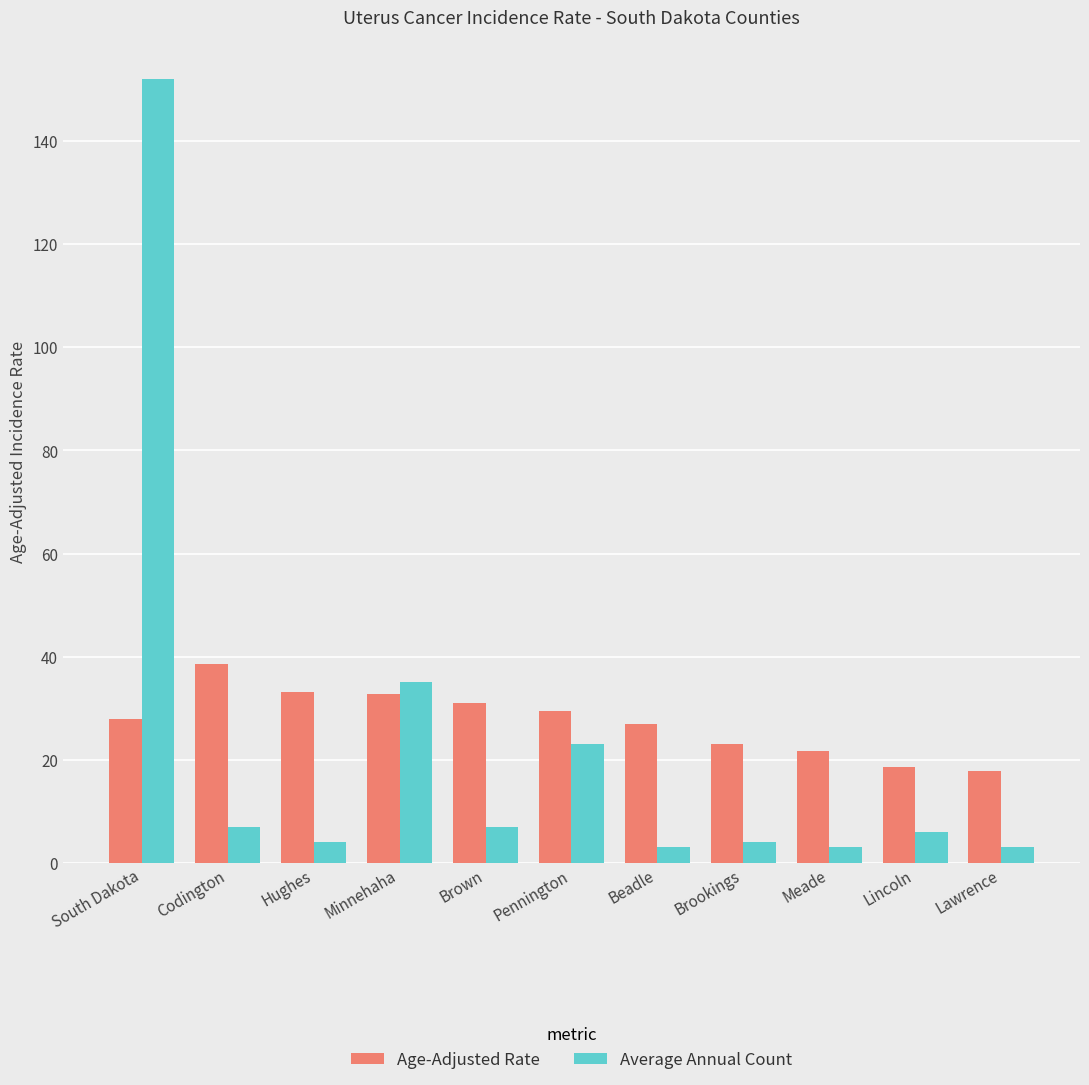

The value of Average Annual Count at Lincoln is 6.0. True or false?

True